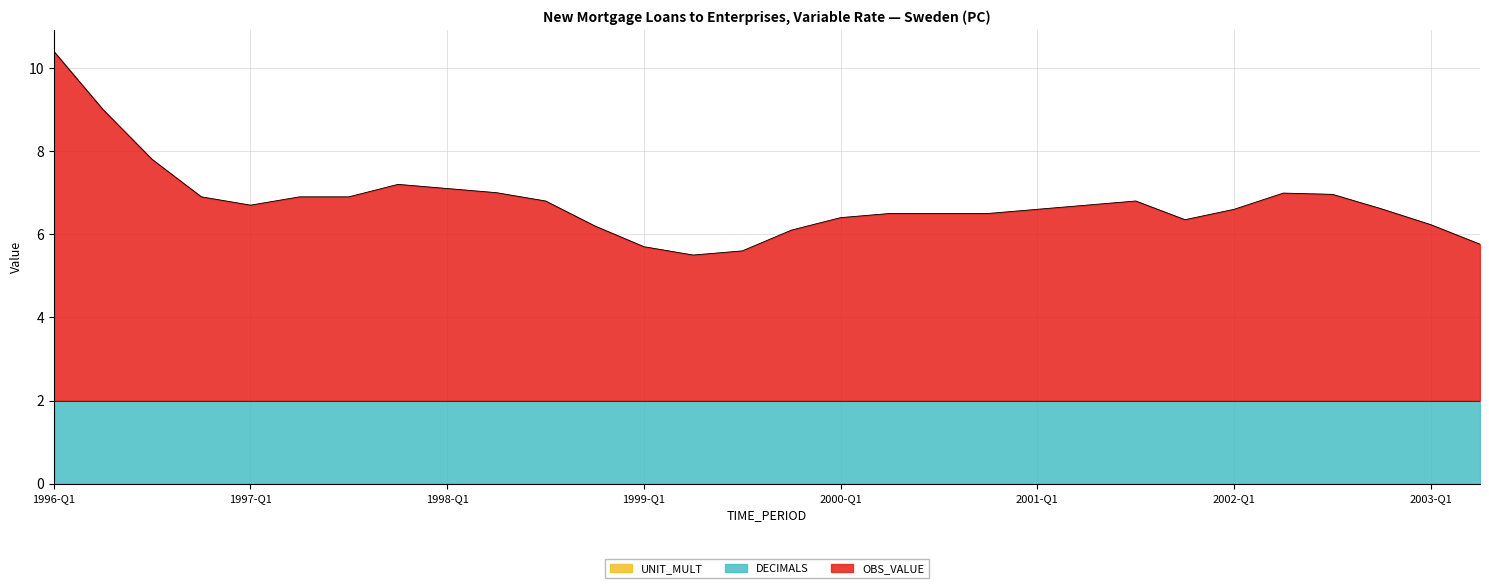

What is the label of the 20th point from the right?

1998-Q3